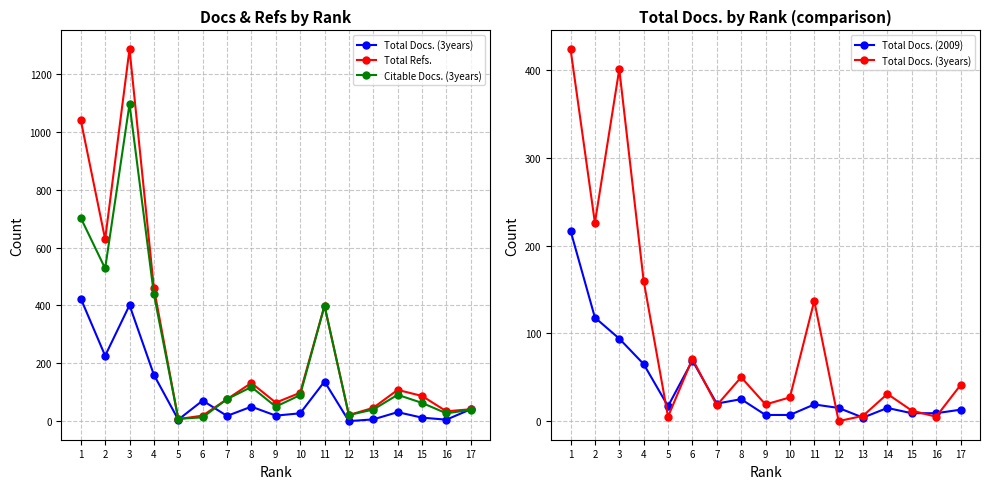

What is the sum of the Total Docs. (2009) values at 10 and 3?

101